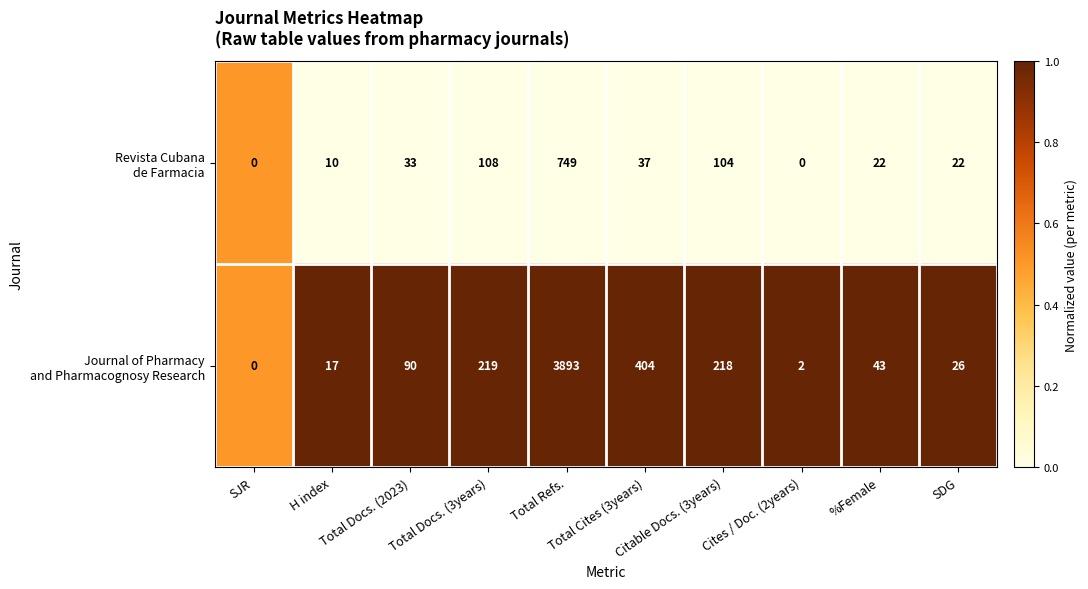

Rank the series at %Female from lowest to highest value.

Revista Cubana de Farmacia, Journal of Pharmacy and Pharmacognosy Research